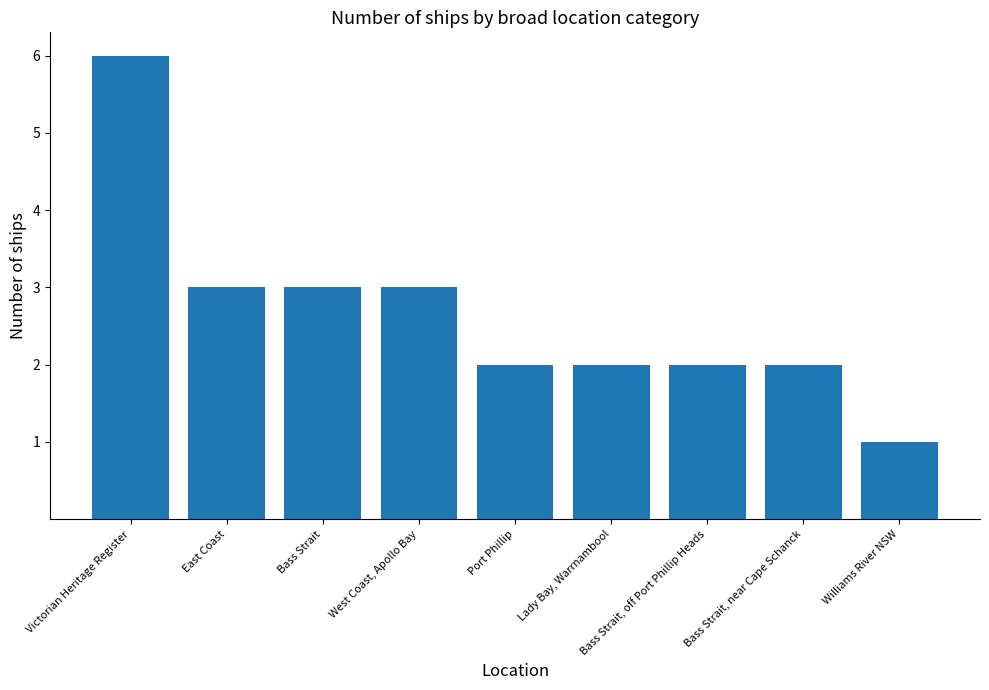

Reading left to right, transcribe all the data shown in this chart.

6	3	3	3	2	2	2	2	1